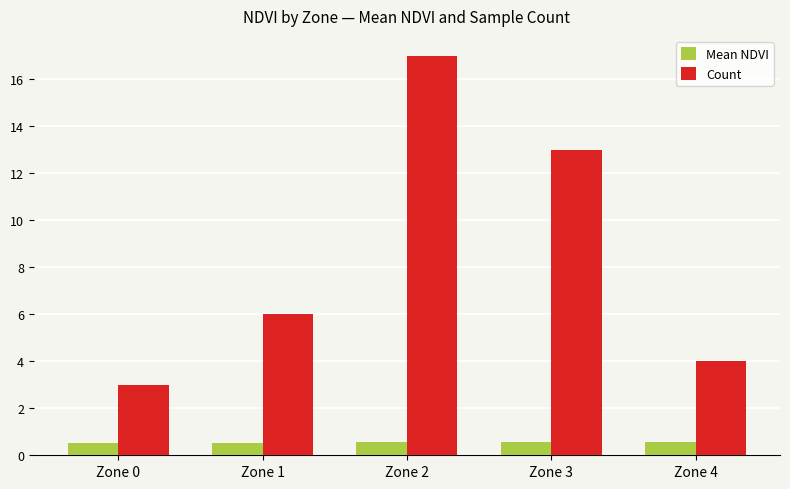

True or false: Count has a value of 5.3 at Zone 4.

False